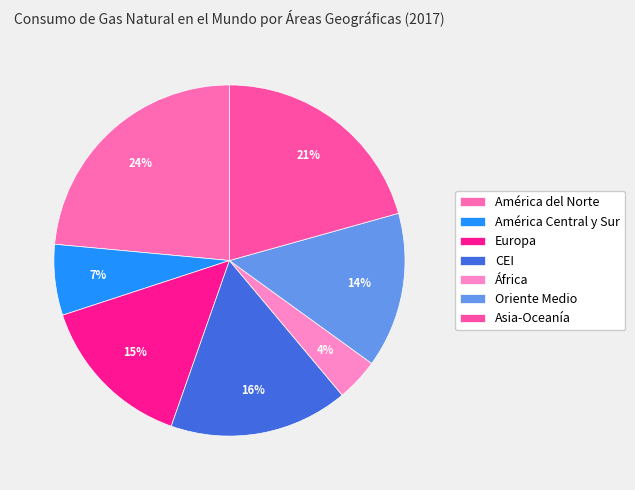

How many segments does this pie chart have?

7